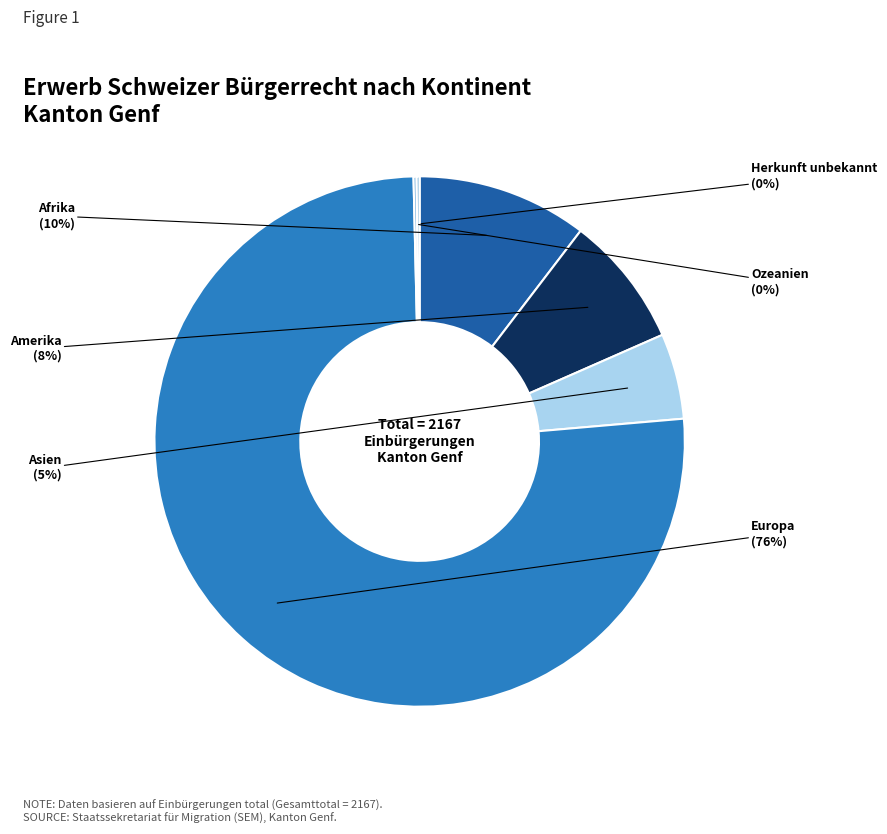

Is there any slice that represents more than half of the pie?

Yes